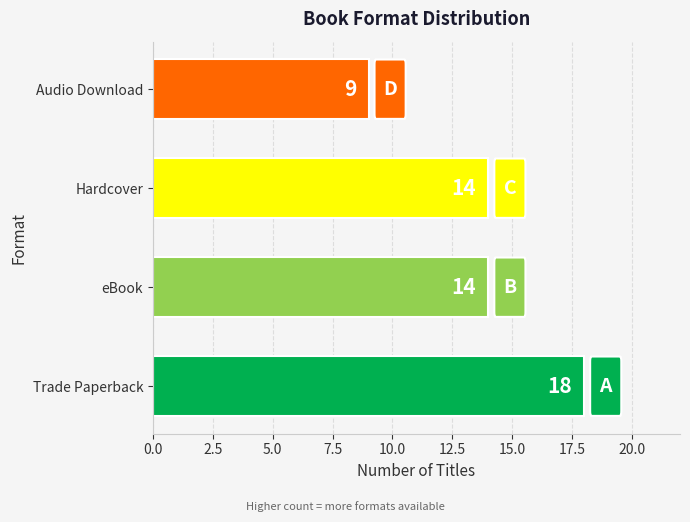

Count the number of data series in this chart.

1